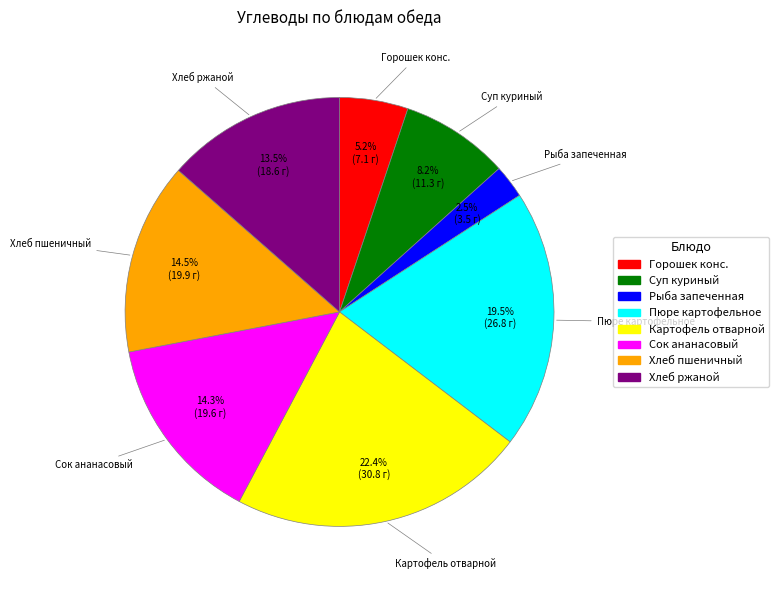

Does any single category account for the majority?

No